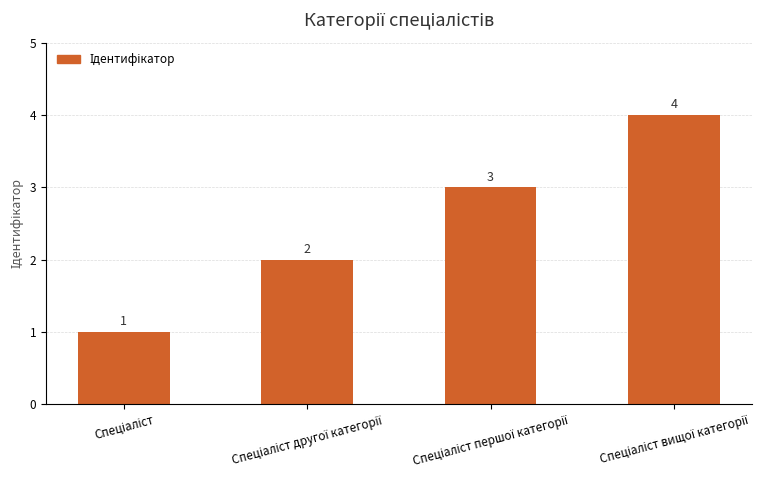

What is the difference between the maximum and minimum values?

3